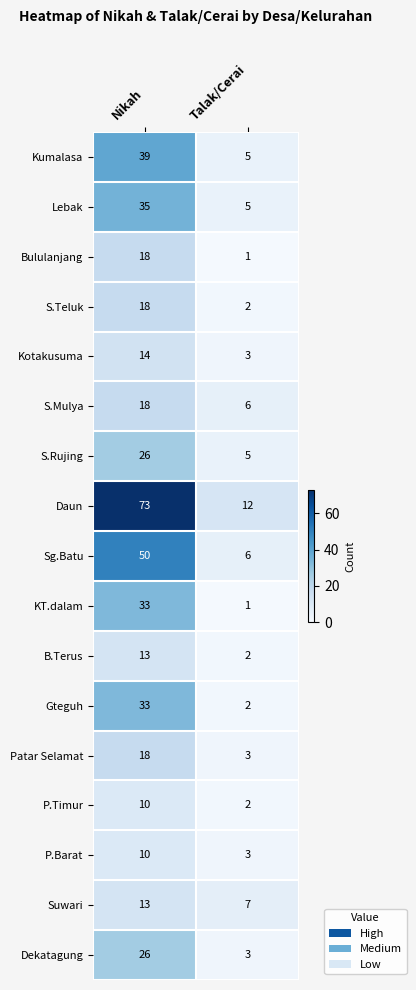

Is it true that Bululanjang equals 18 at Nikah?

True